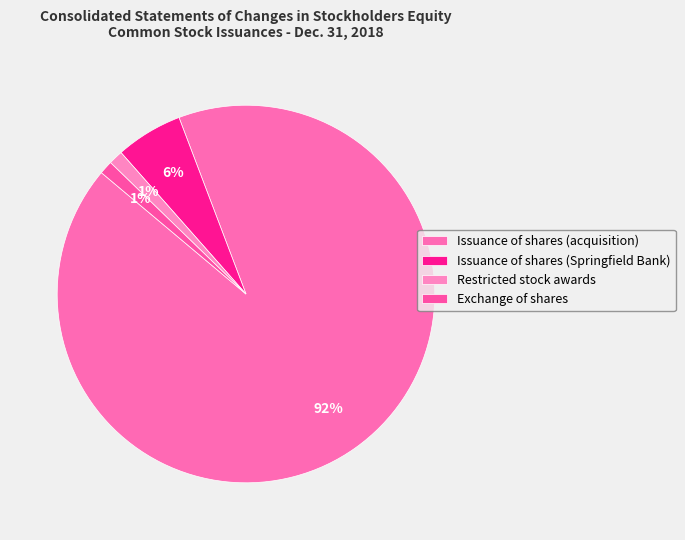

Rank the categories by value from highest to lowest.

Issuance of shares (acquisition), Issuance of shares (Springfield Bank), Restricted stock awards, Exchange of shares